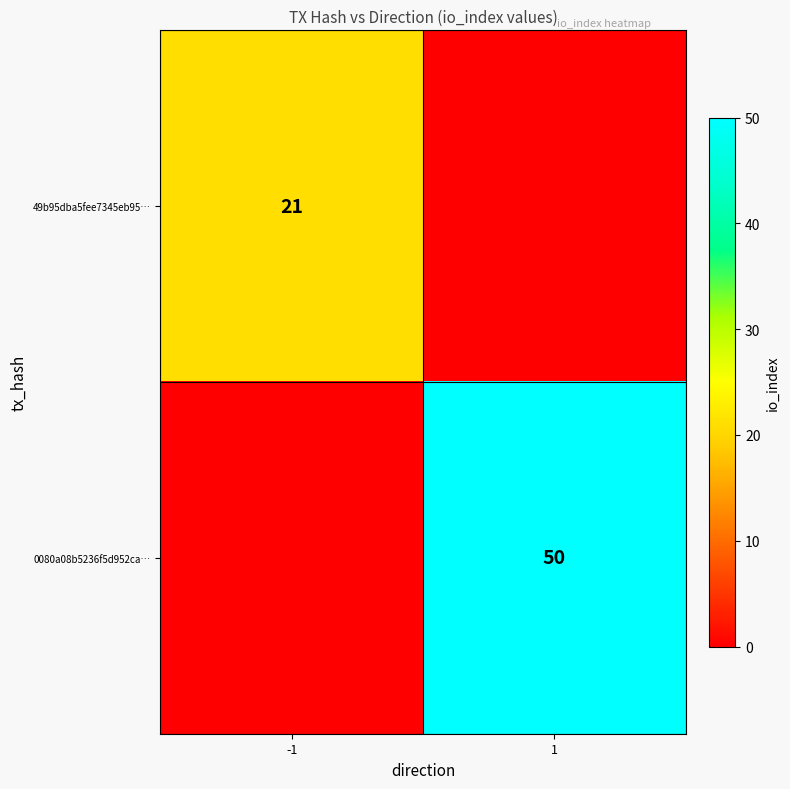

True or false: 49b95dba5fee7345eb95… has a value of 21 at -1.

True